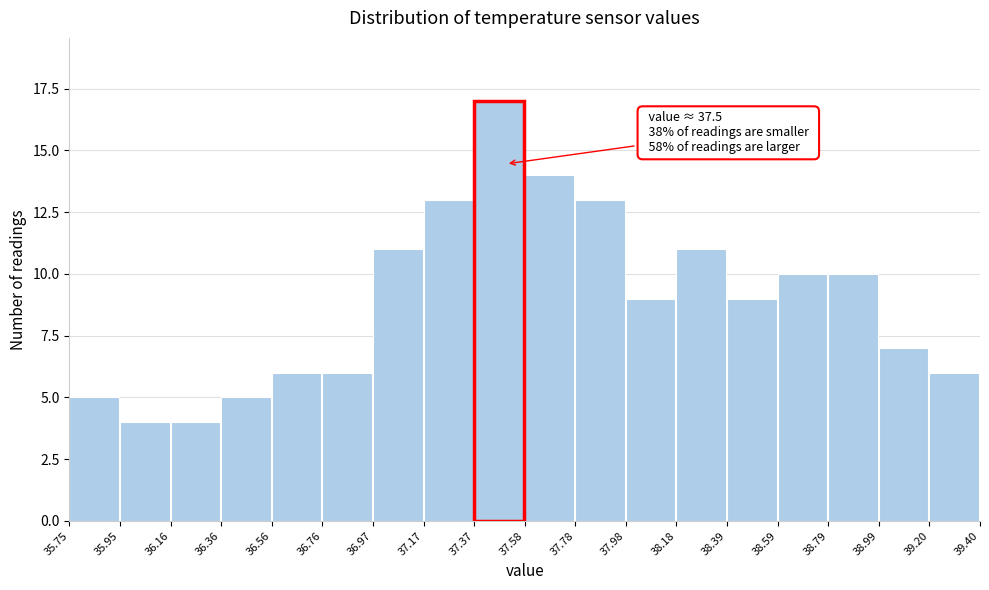

Over which range of the x-axis is the bar tallest?

37.37 to 37.58